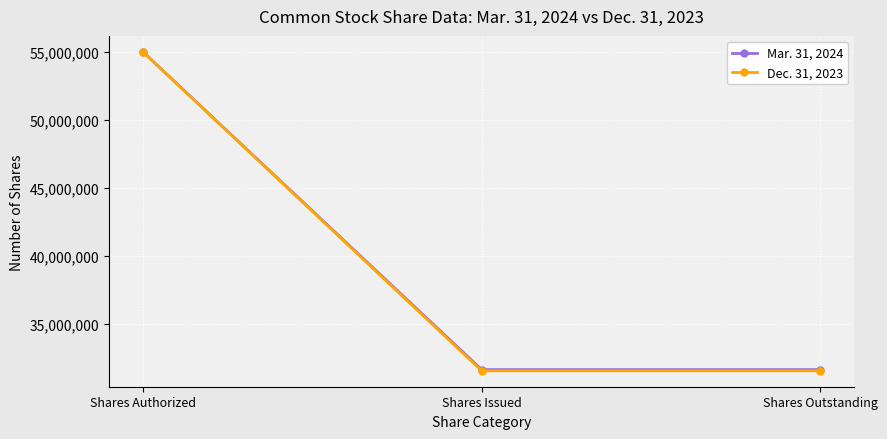

Which series has the widest spread of values?

Dec. 31, 2023